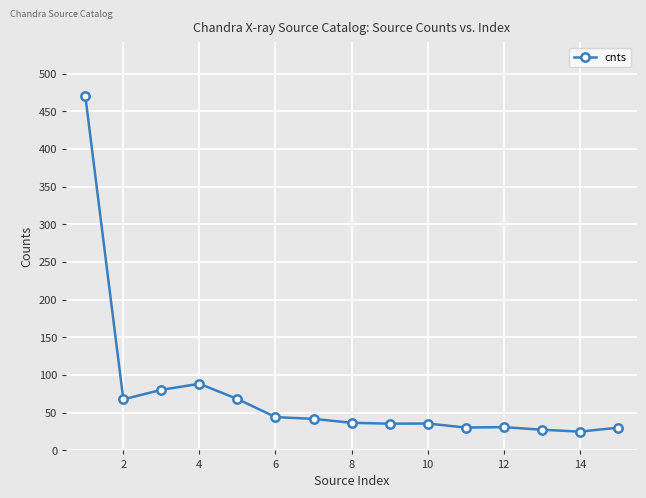

True or false: there are more than 2 points higher than both neighbors.

True